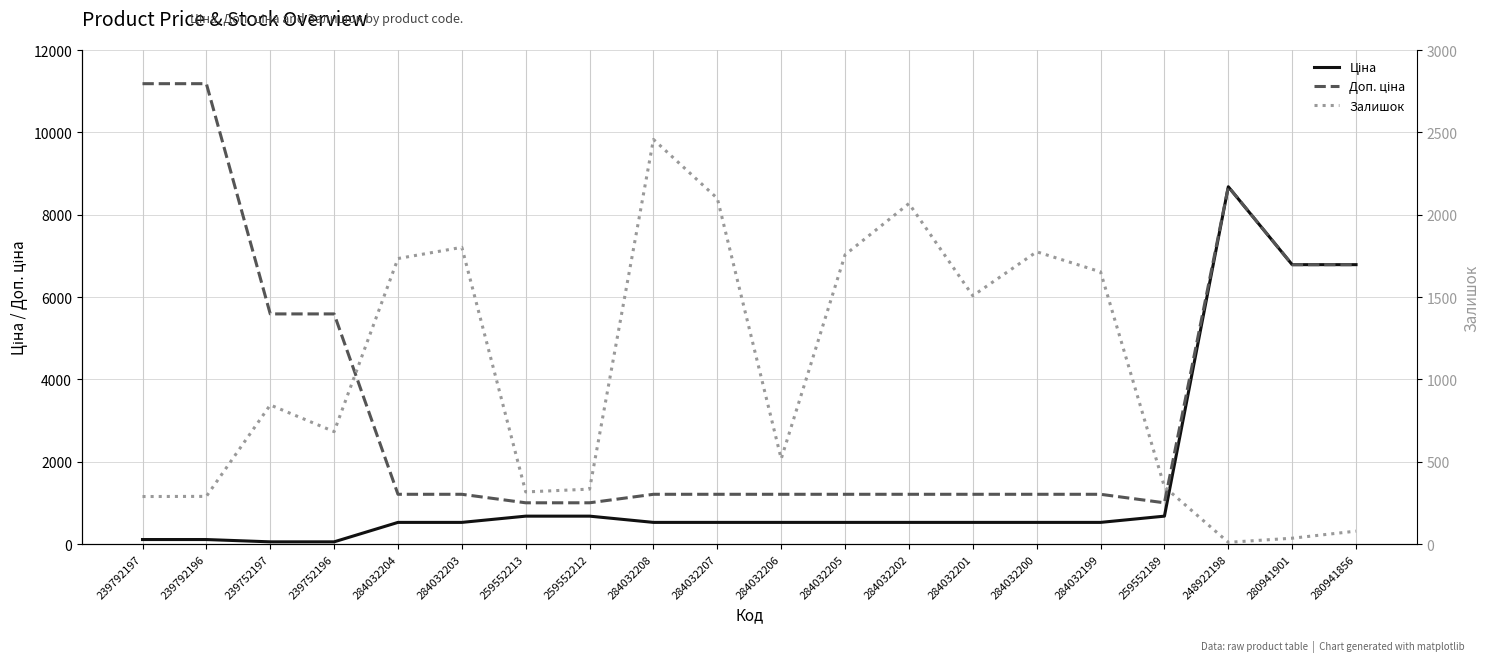

The Доп. ціна series shows 1747.4 at 284032199. True or false?

False